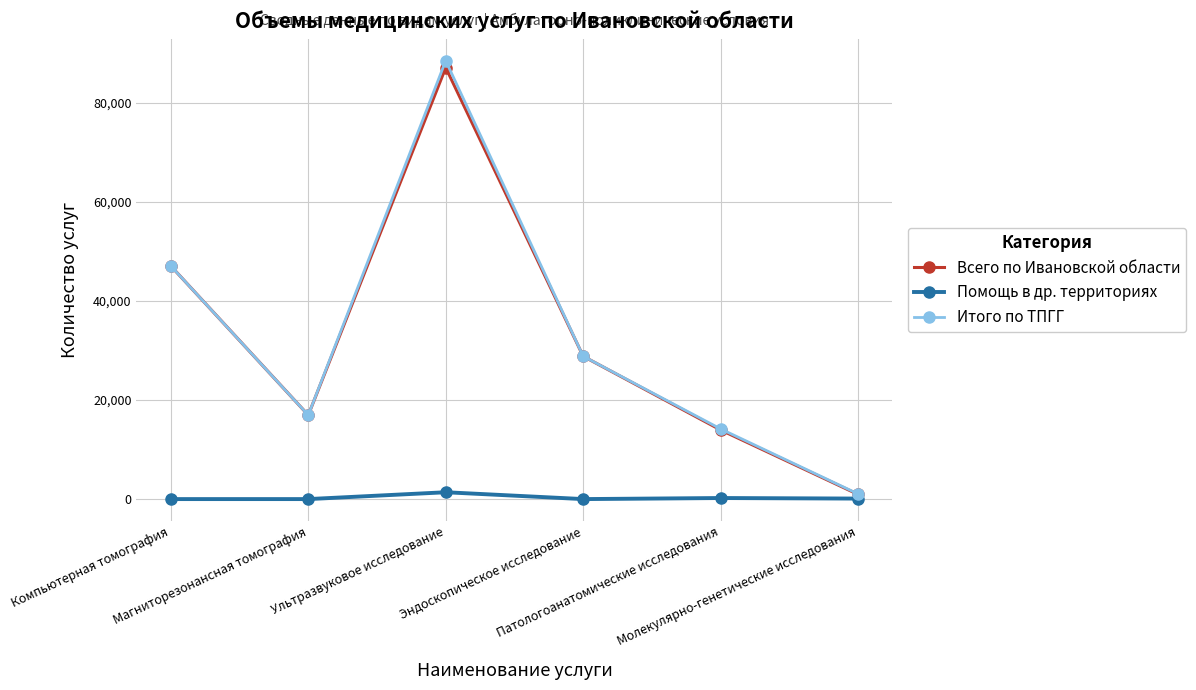

What is the sum of all Итого по ТПГГ values?

196714